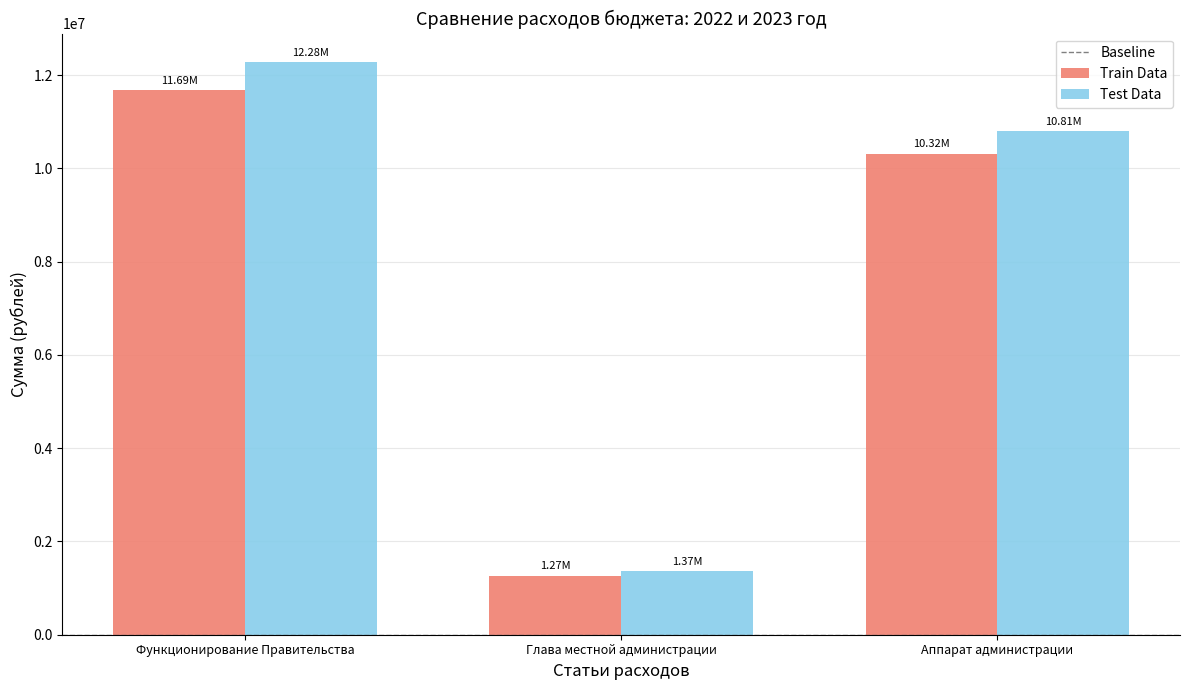

What is the total value across all series at Функционирование Правительства?

23965081.6